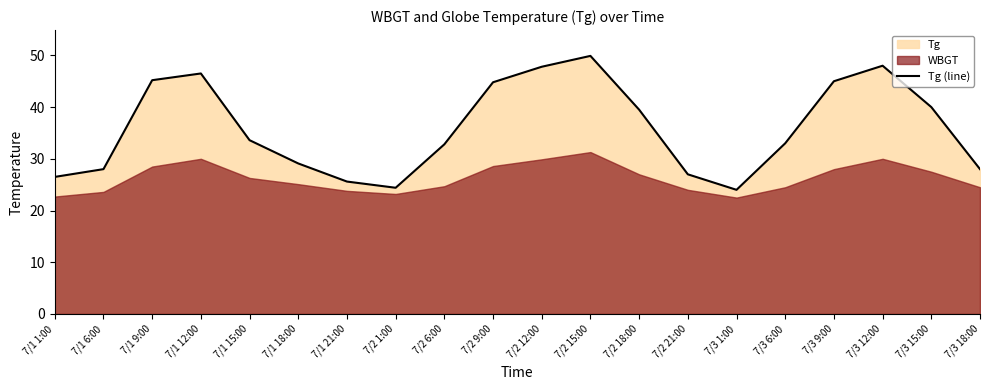

Rank the categories by value from highest to lowest.

7/2 15:00, 7/3 12:00, 7/2 12:00, 7/1 12:00, 7/1 9:00, 7/3 9:00, 7/2 9:00, 7/3 15:00, 7/2 18:00, 7/1 15:00, 7/3 6:00, 7/2 6:00, 7/1 18:00, 7/1 6:00, 7/3 18:00, 7/2 21:00, 7/1 1:00, 7/1 21:00, 7/2 1:00, 7/3 1:00